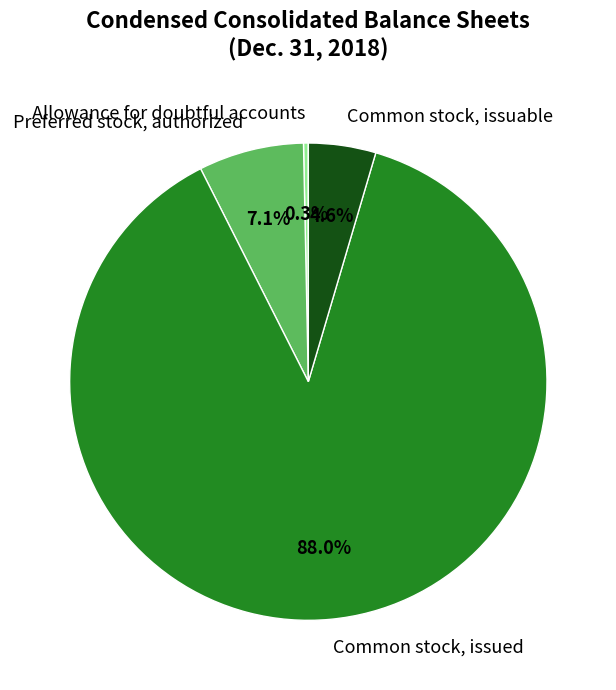

To the nearest percent, what is the combined percentage of Common stock, issuable and Common stock, issued?

93%